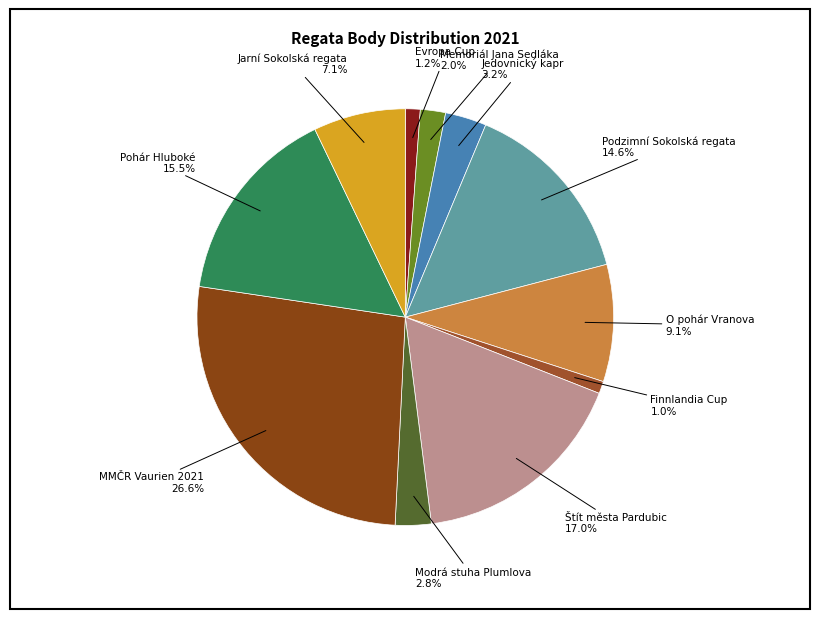

Count the number of slices in the pie.

11